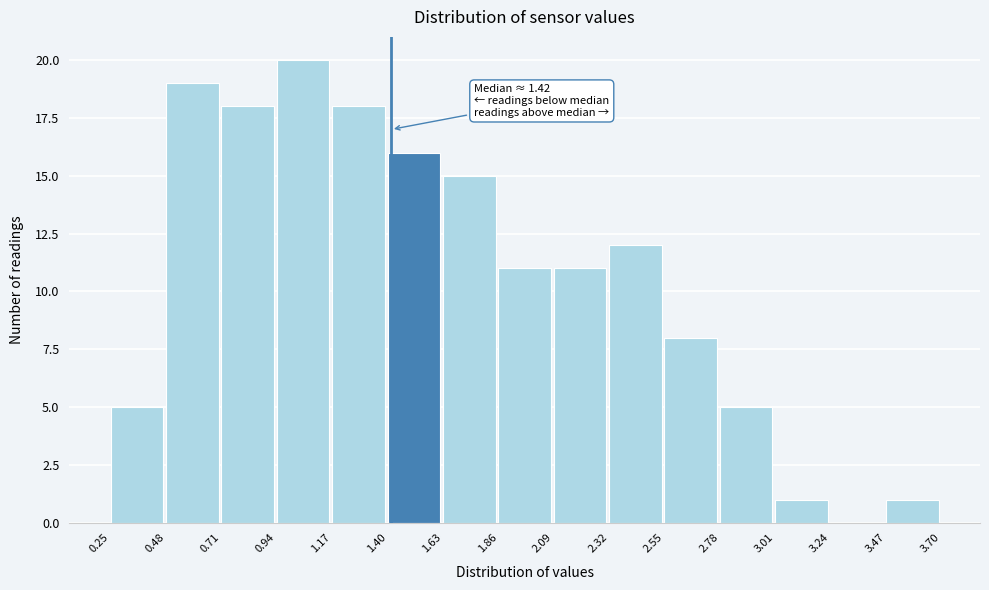

Which range on the x-axis has the tallest bar?

0.94 to 1.17